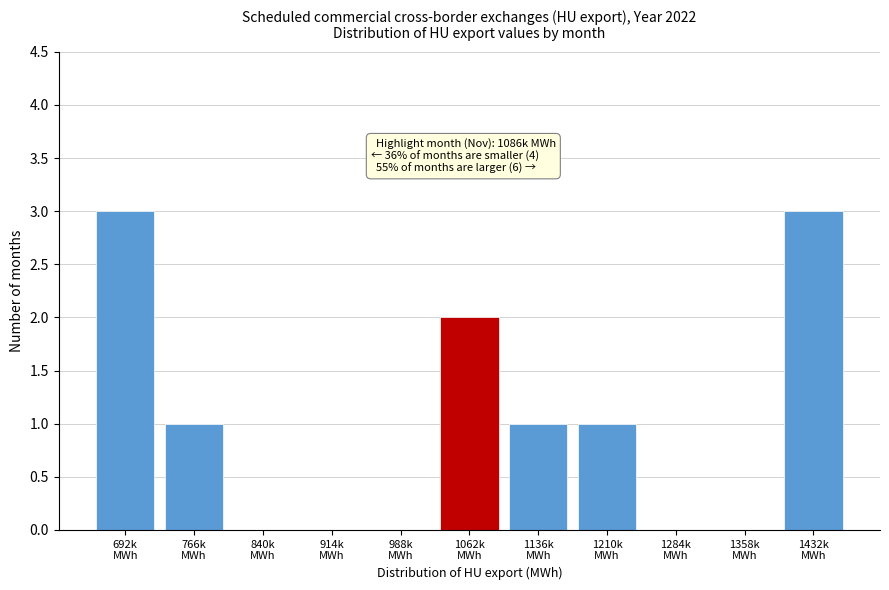

What is the sum of all values?

11